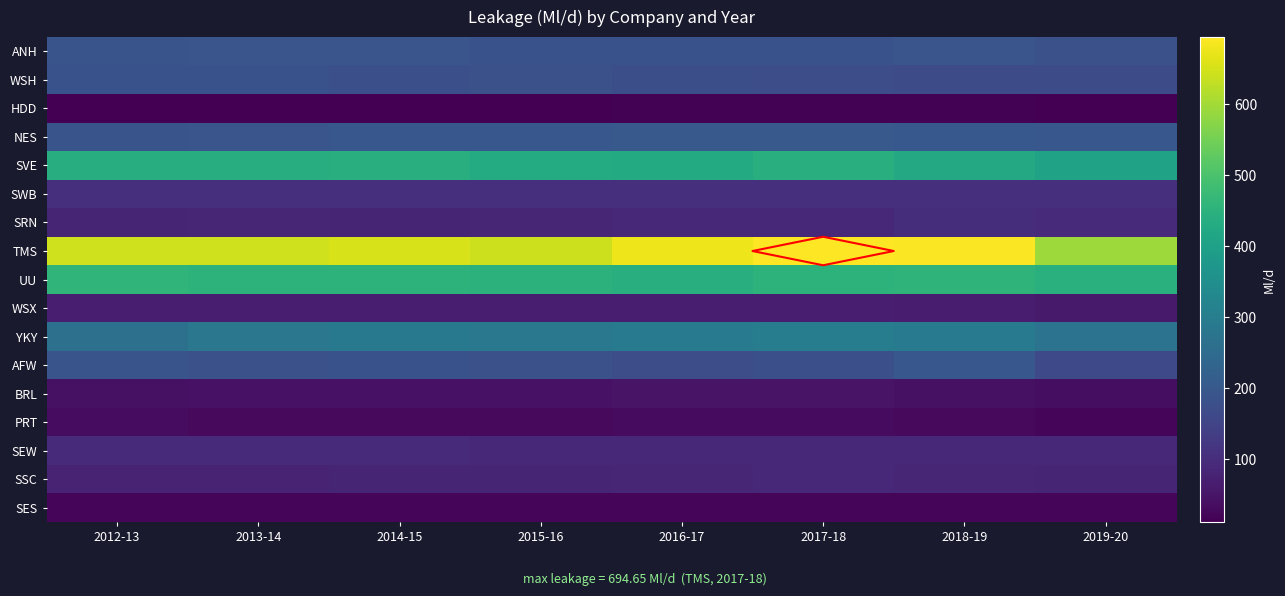

What is the difference between the PRT values at 2016-17 and 2019-20?

6.8